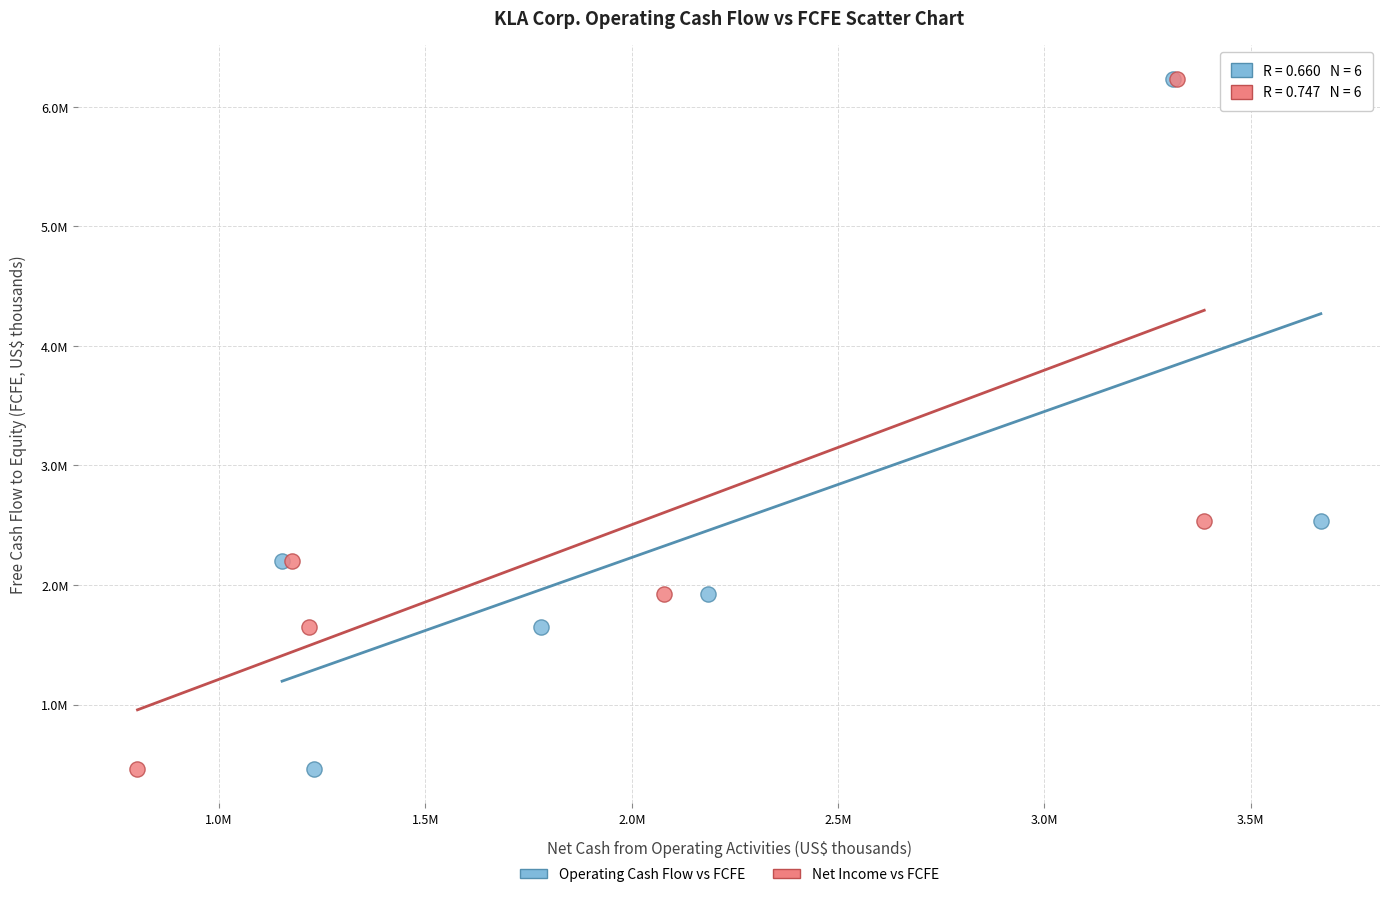

What are all the series names shown in the legend?

Operating Cash Flow vs FCFE, Net Income vs FCFE